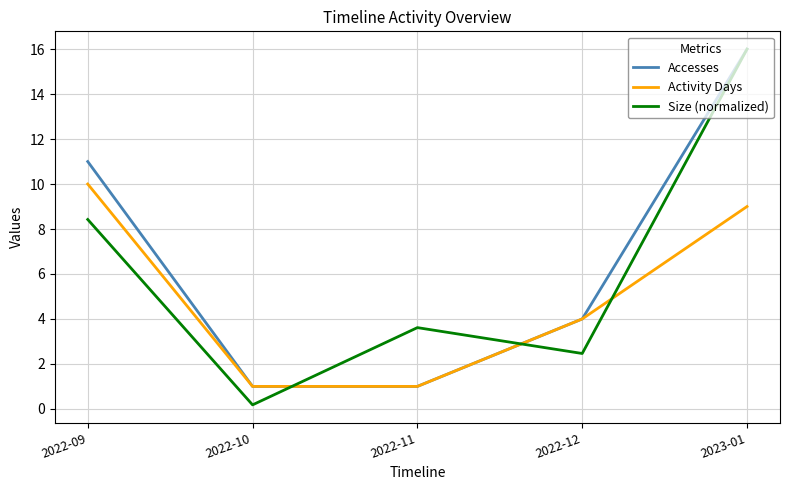

Reading left to right, transcribe all the data shown in this chart.

Accesses: 11.0	1.0	1.0	4.0	16.0
Activity Days: 10.0	1.0	1.0	4.0	9.0
Size (normalized): 8.4	0.2	3.6	2.5	16.0